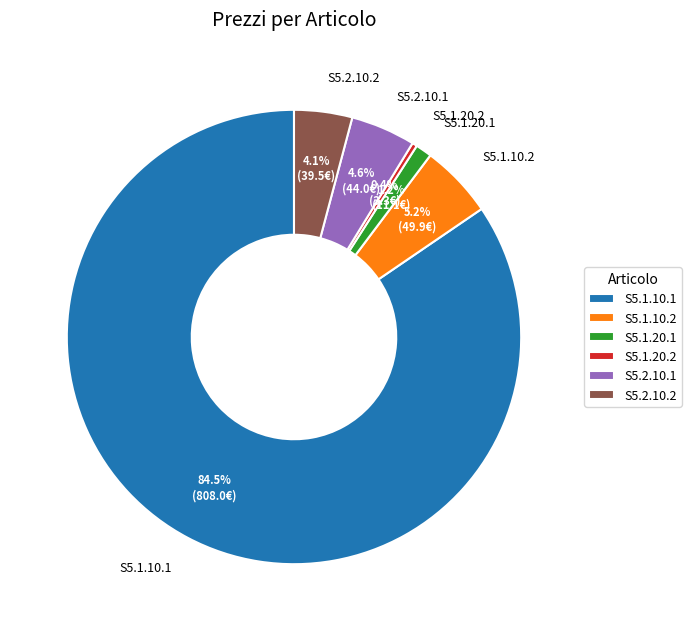

Approximately how many times larger is the value at S5.1.10.2 compared to S5.2.10.2?

1.3